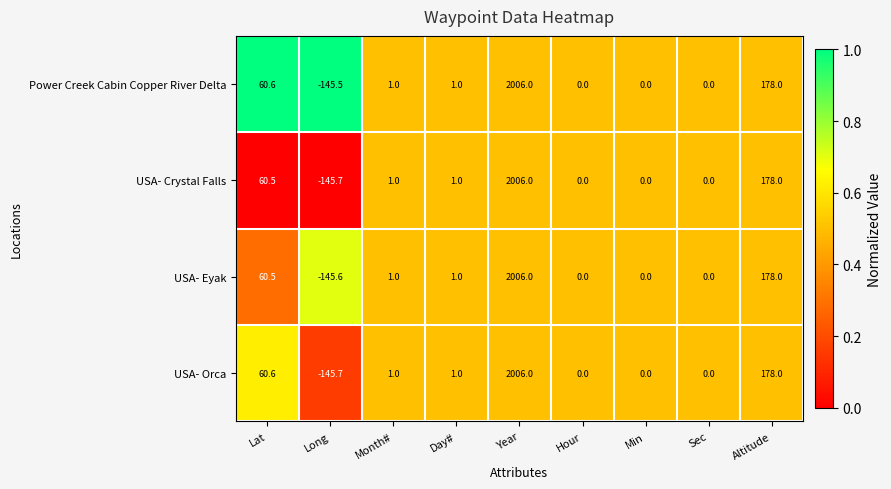

True or false: Power Creek Cabin Copper River Delta has a value of 1.0 at Day#.

True